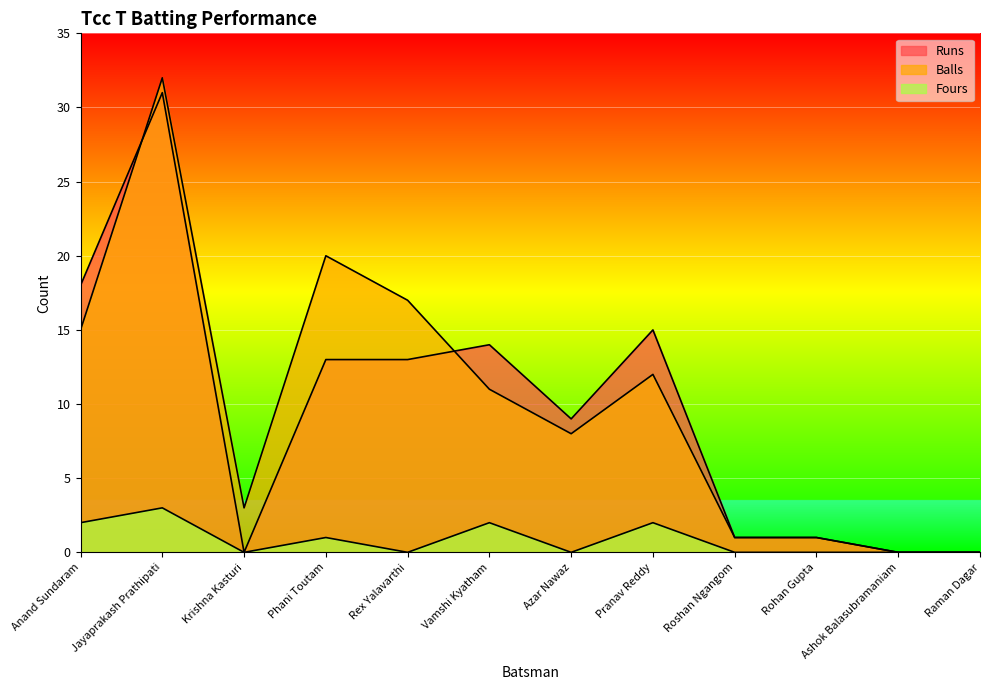

Is the value of Balls at Anand Sundaram greater than the value of Runs at Vamshi Kyatham?

Yes